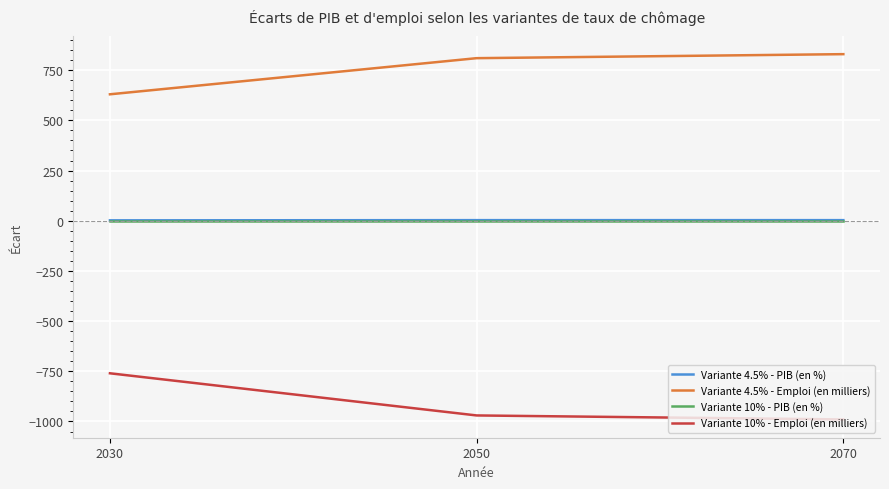

The value of Variante 4.5% - Emploi (en milliers) at 2050 is 810. True or false?

True